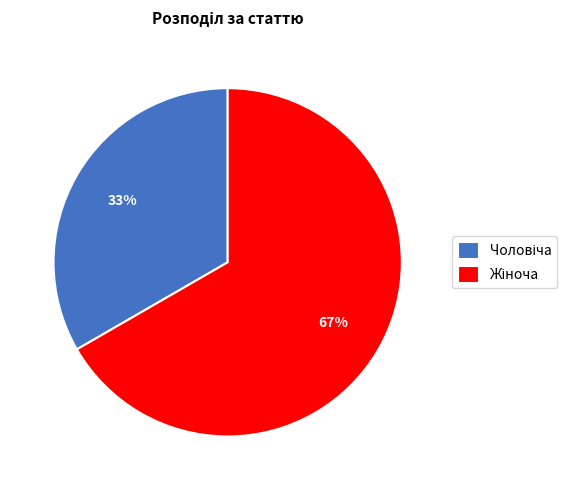

Count the number of slices in the pie.

2